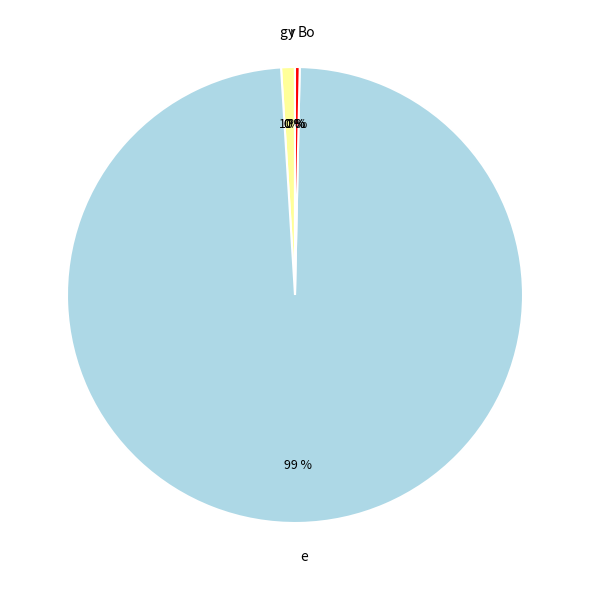

What is the change in value from g to Bo?

-6.5